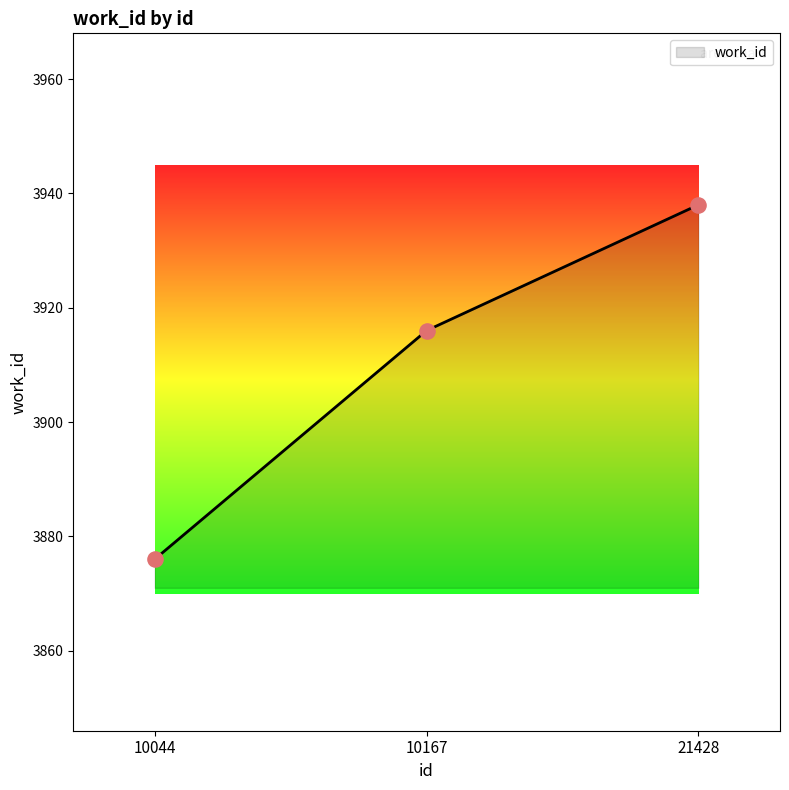

What is the change in value from 10167 to 21428?

+22